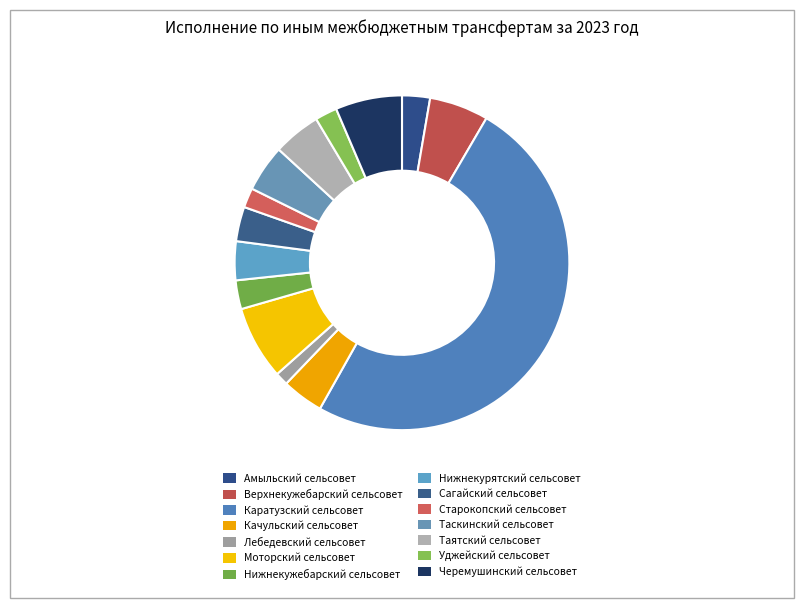

Which slice is the smallest?

Лебедевский сельсовет